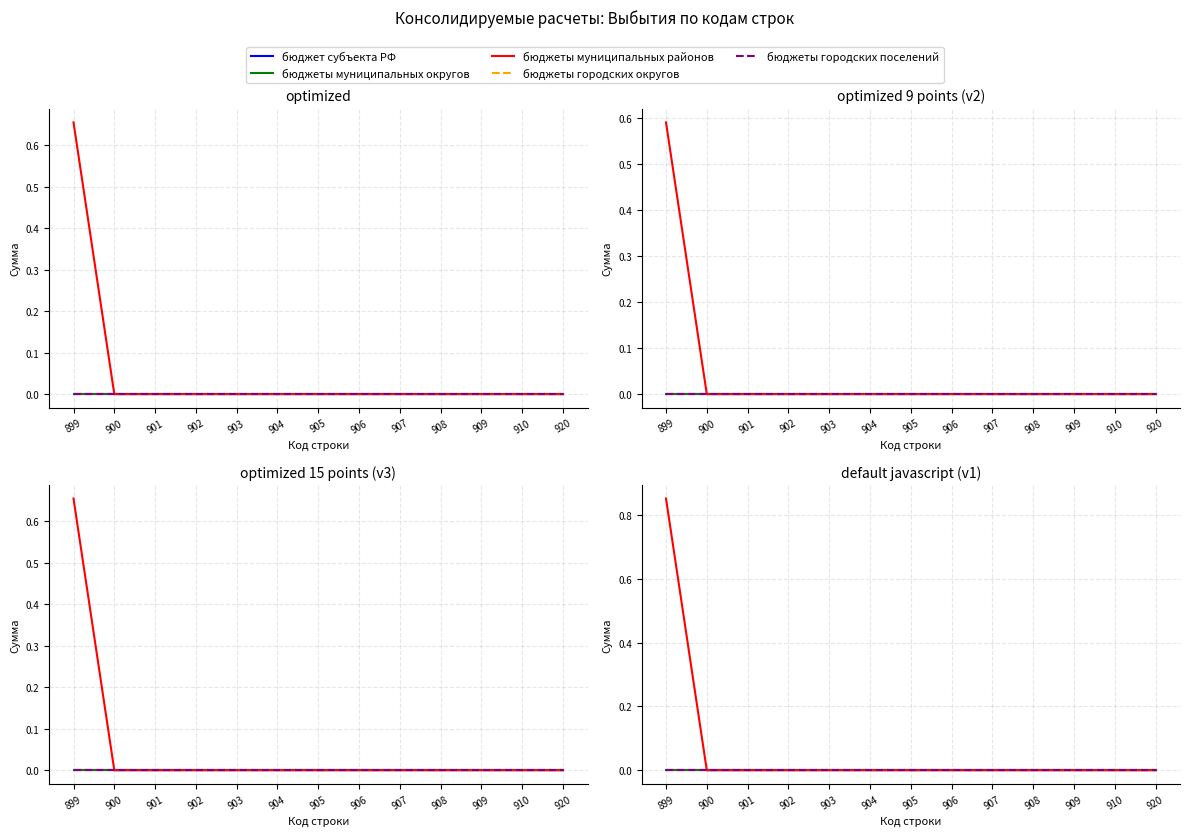

True or false: бюджеты городских округов has more than 2 interior local peaks.

False